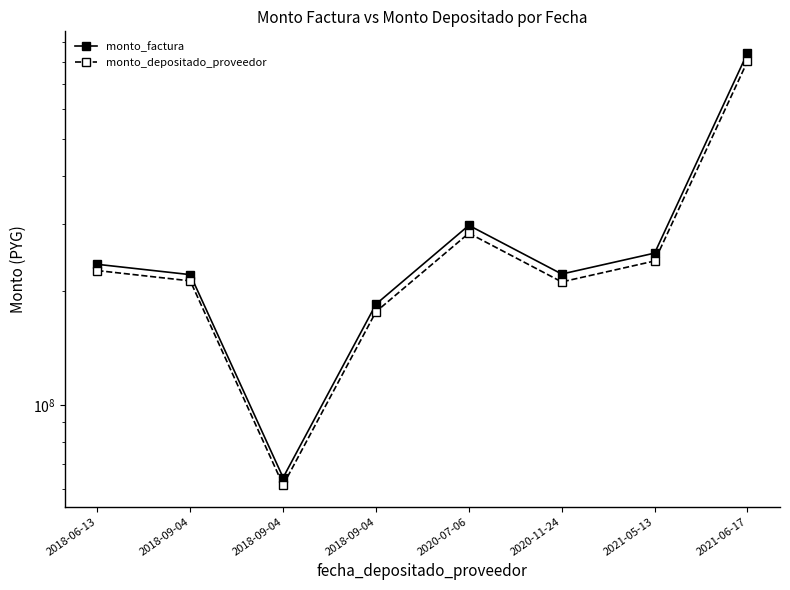

Is it true that monto_depositado_proveedor equals 239289399 at 2021-05-13?

True